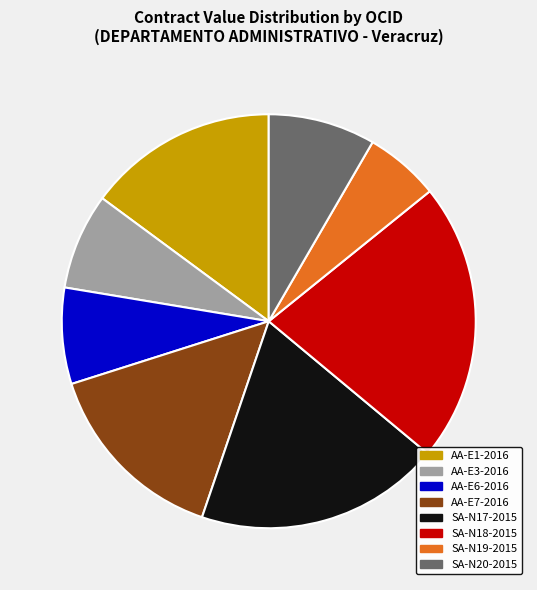

Approximately how many times larger is the value at SA-N20-2015 compared to AA-E3-2016?

1.1